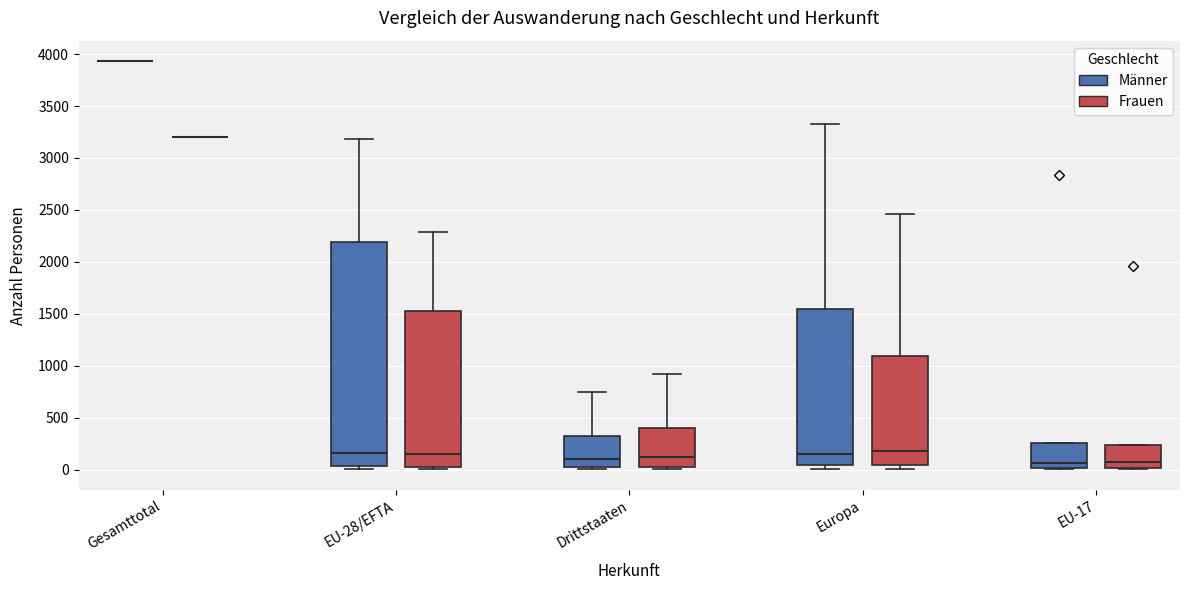

Comparing the boxes themselves (not the whiskers), which one is the tallest?

EU-28/EFTA (Männer)